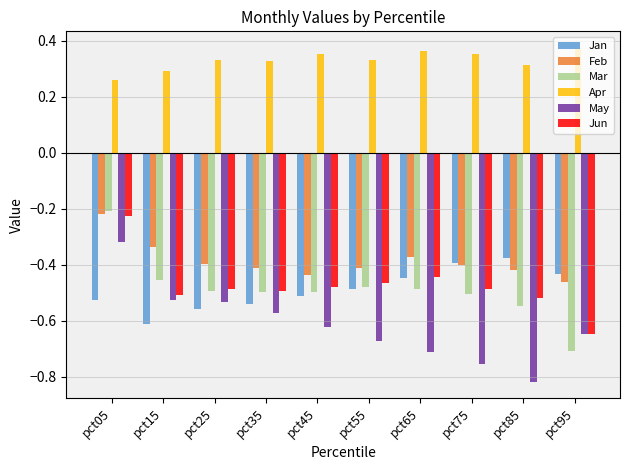

Does the chart contain stacked bars?

No